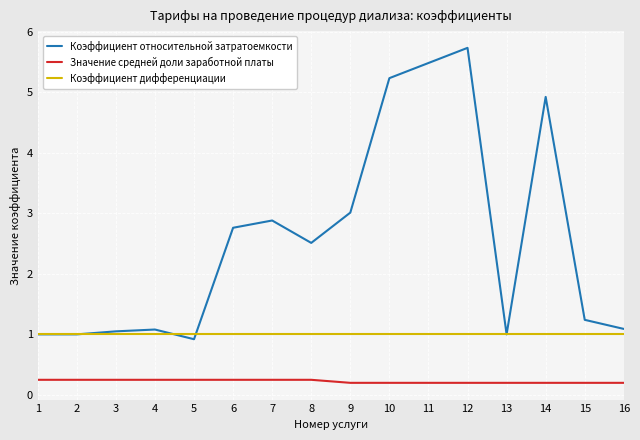

Is it true that Значение средней доли заработной платы equals 0.2 at 2?

True